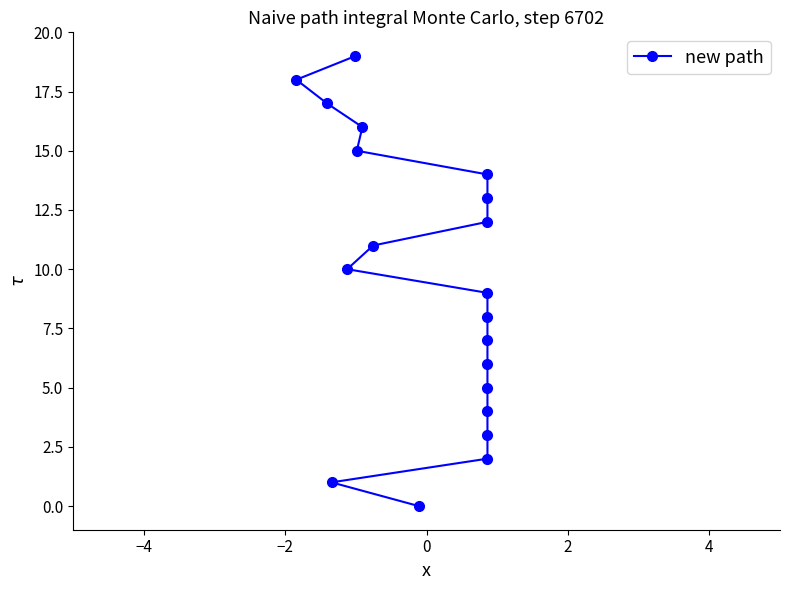

What is the maximum value shown in the chart?

19